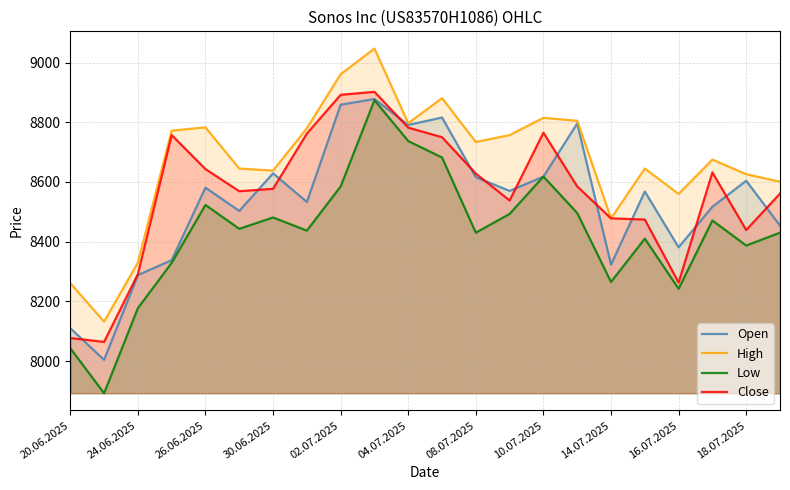

Which series has the widest spread of values?

Low